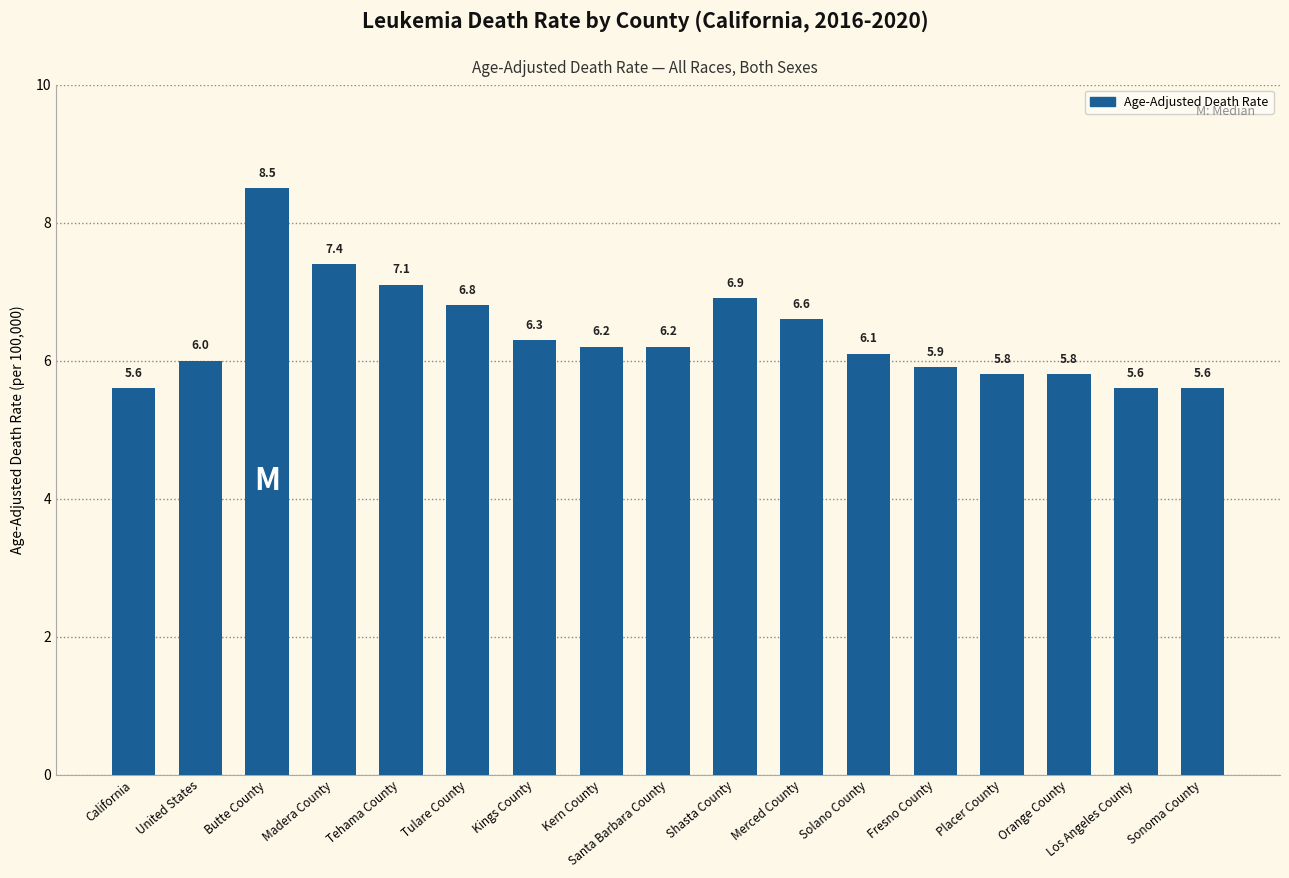

What is the smallest value displayed?

5.6